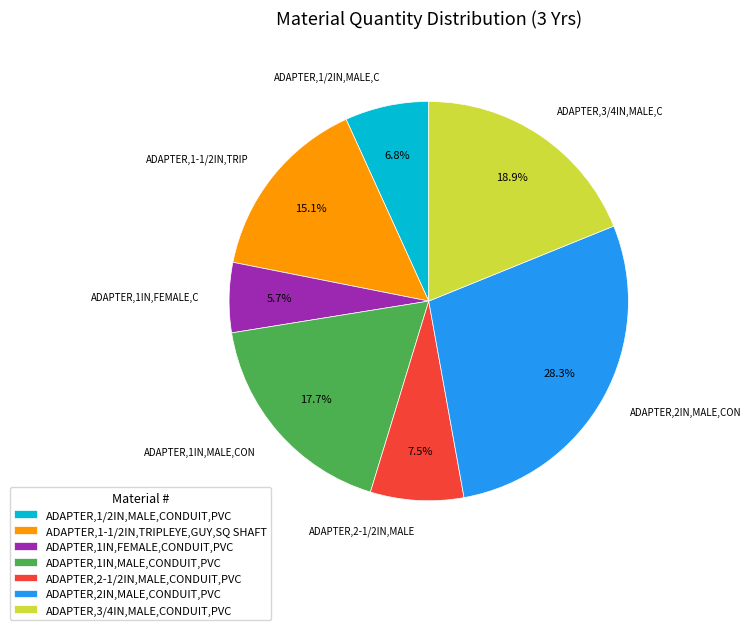

Combined, do ADAPTER,2-1/2IN,MALE,CONDUIT,PVC and ADAPTER,1IN,MALE,CONDUIT,PVC account for over 50%?

No